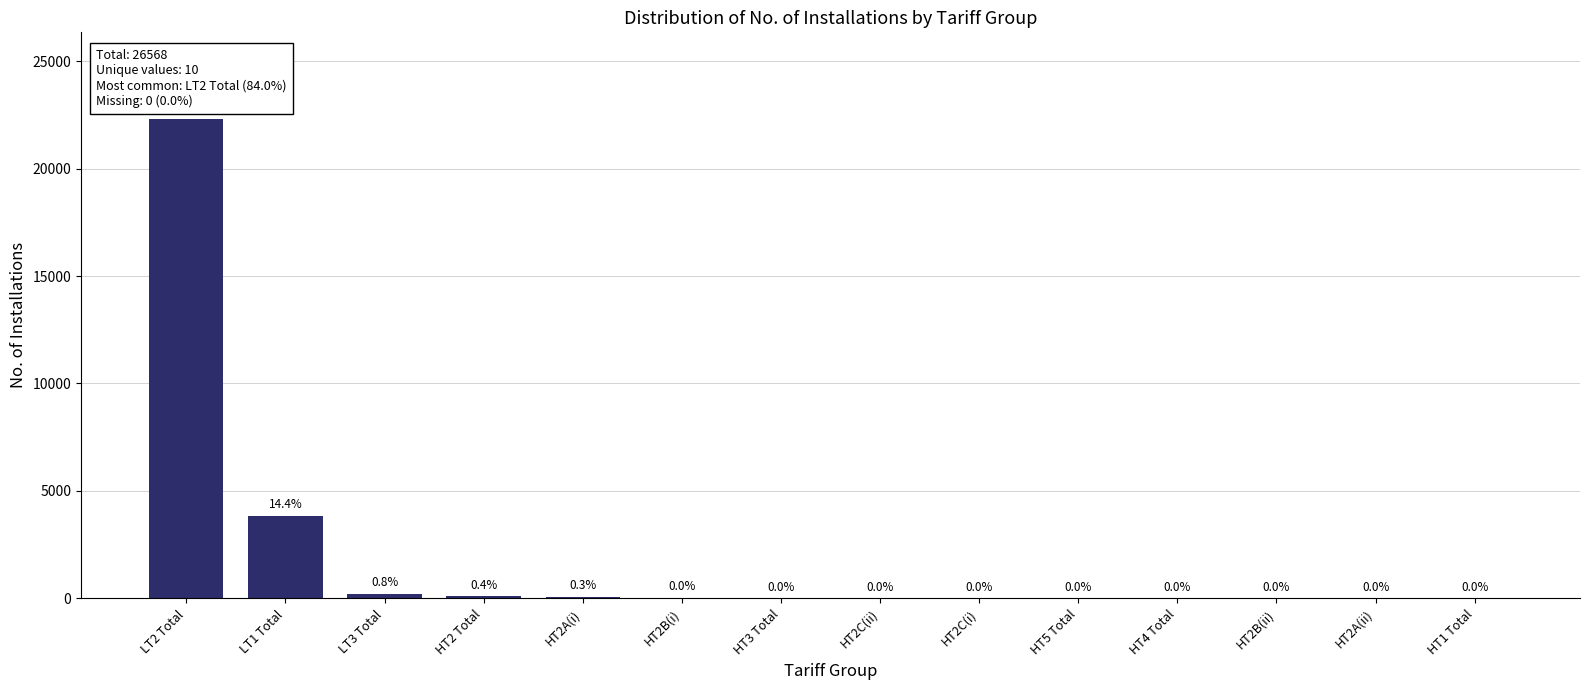

The chart shows a value of 0 at HT1 Total. True or false?

True